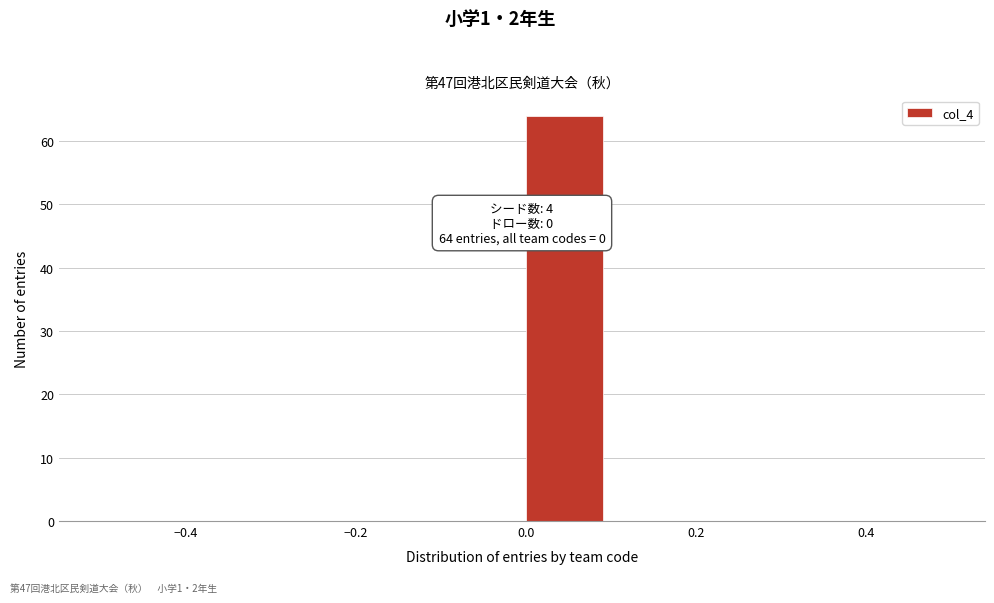

Which range on the x-axis has the tallest bar?

0.0 to 0.1